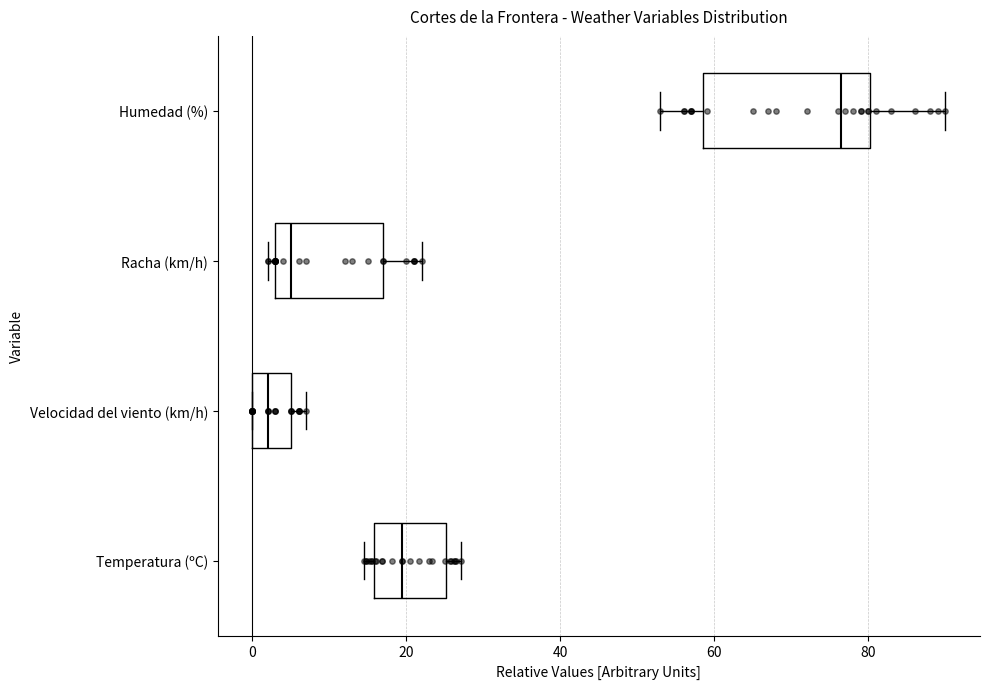

Reading bottom to top, read every box against the x-axis: the position of its median line, the range the box covers, and the ends of its whiskers. The values are not printed on the chart, so give them approximately, as read against the axis.

Temperatura (ºC): median 20, box 16 to 26, whiskers 14 to 28
Velocidad del viento (km/h): median 2, box 0 to 6, whiskers 0 to 8
Racha (km/h): median 6, box 4 to 18, whiskers 2 to 22
Humedad (%): median 76, box 58 to 80, whiskers 54 to 90